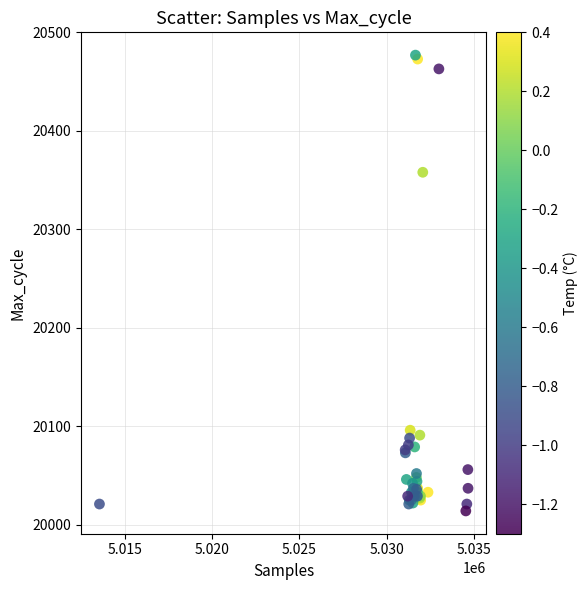

What Y value in the scatter plot is closest to 20245?

20358